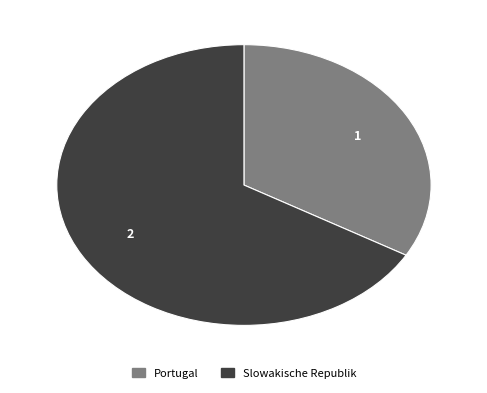

Is there a majority slice in this chart?

Yes